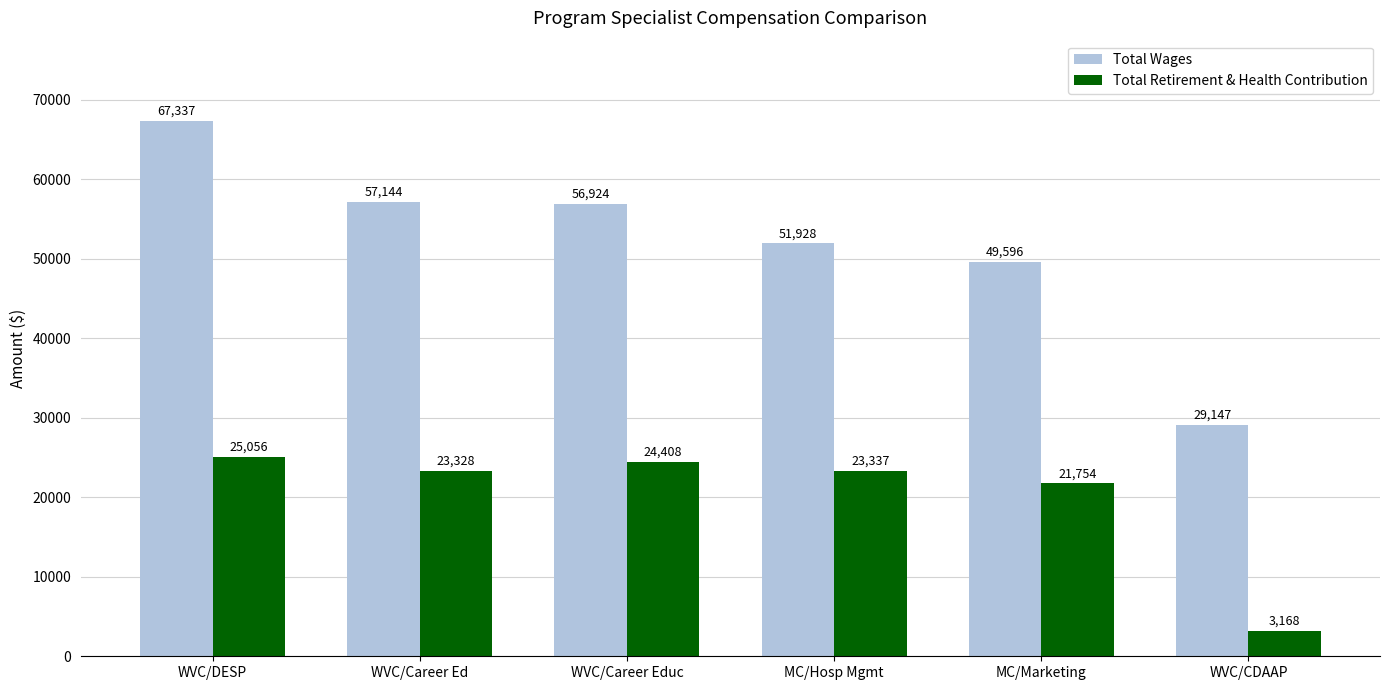

Rank the series at WVC/DESP from highest to lowest value.

Total Wages, Total Retirement & Health Contribution